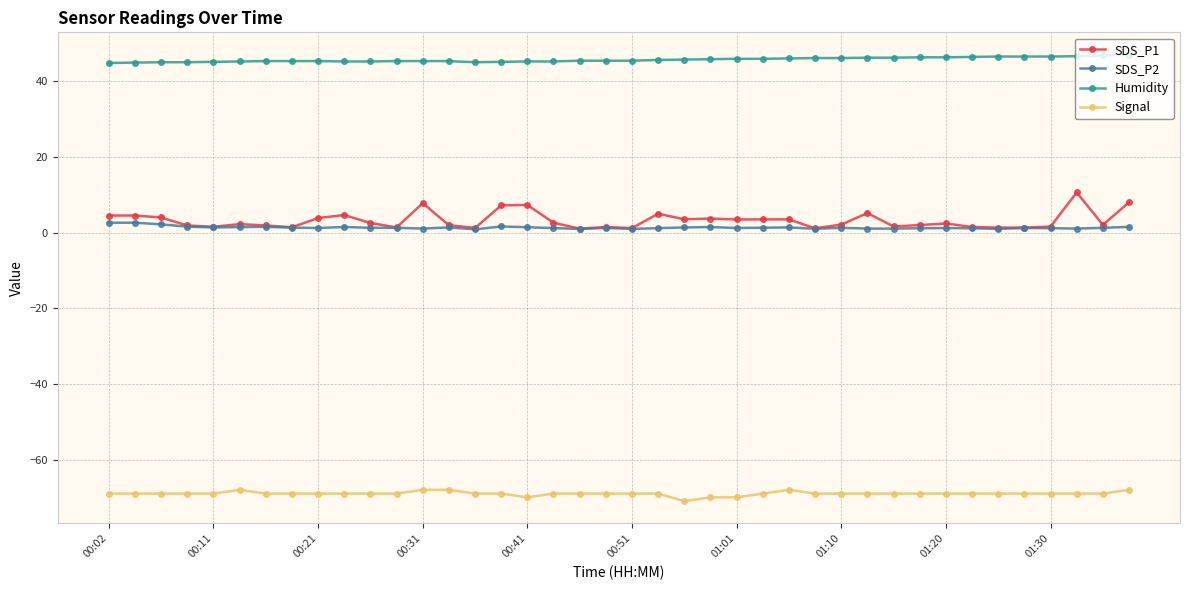

Which series has the widest spread of values?

SDS_P1